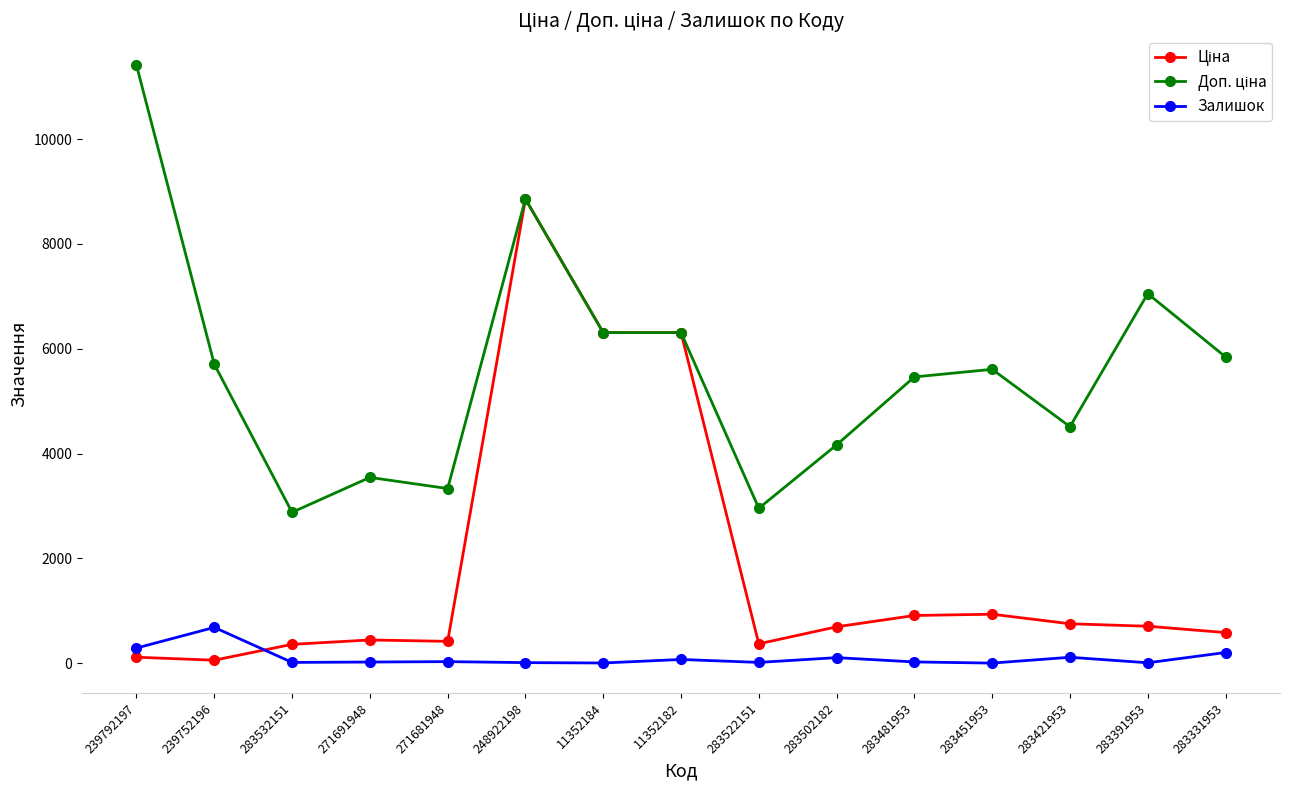

True or false: Залишок has a value of 15.0 at 283532151.

True